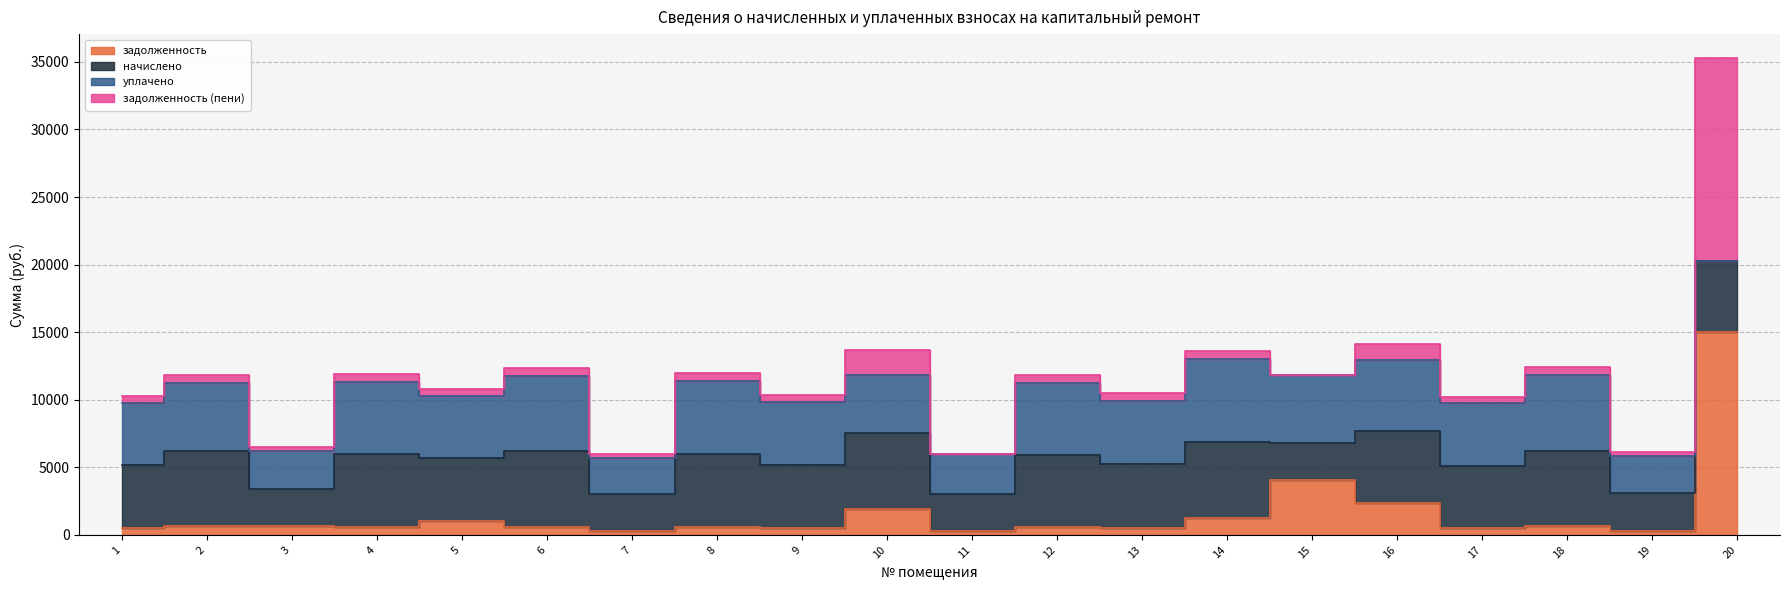

What is the difference between the maximum and second lowest values in the начислено series?

2899.5